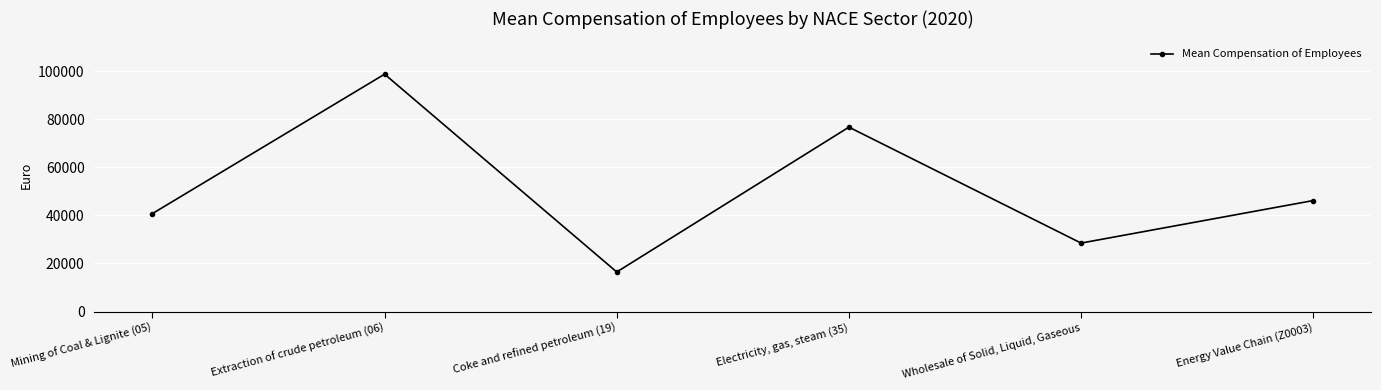

How many series are shown in this chart?

1